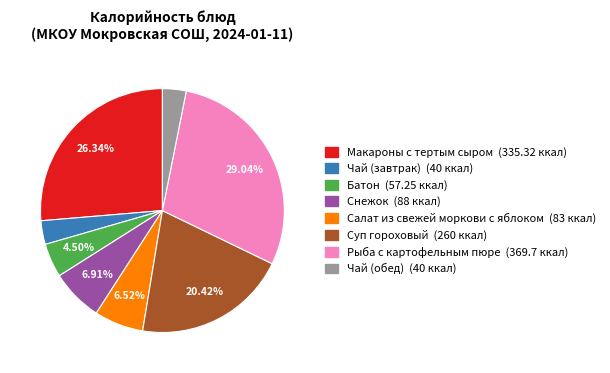

Does Салат из свежей моркови с яблоком represent more than half of the total?

No